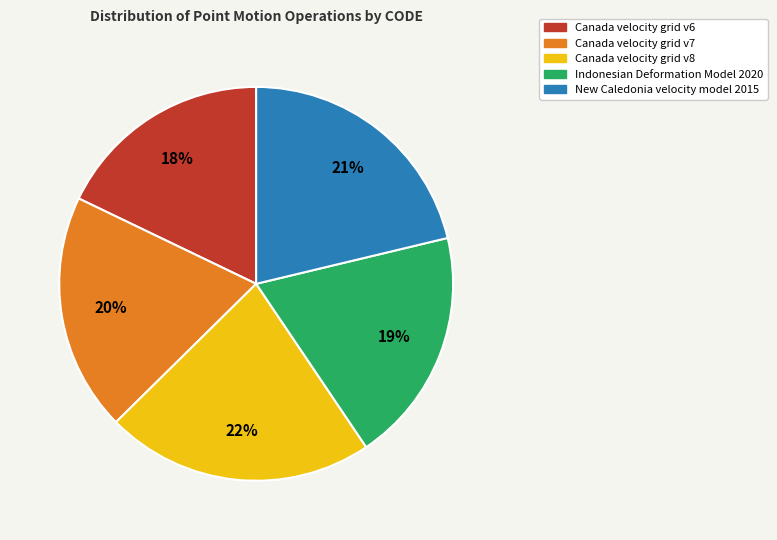

True or false: New Caledonia velocity model 2015 accounts for 30% of the total.

False